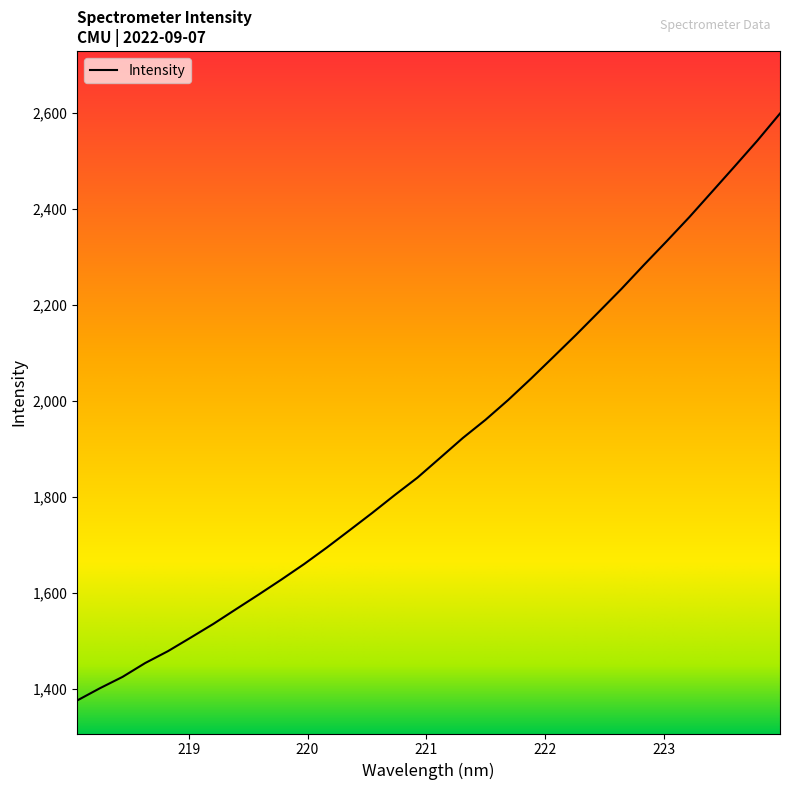

What is the minimum value shown in the chart?

1375.3